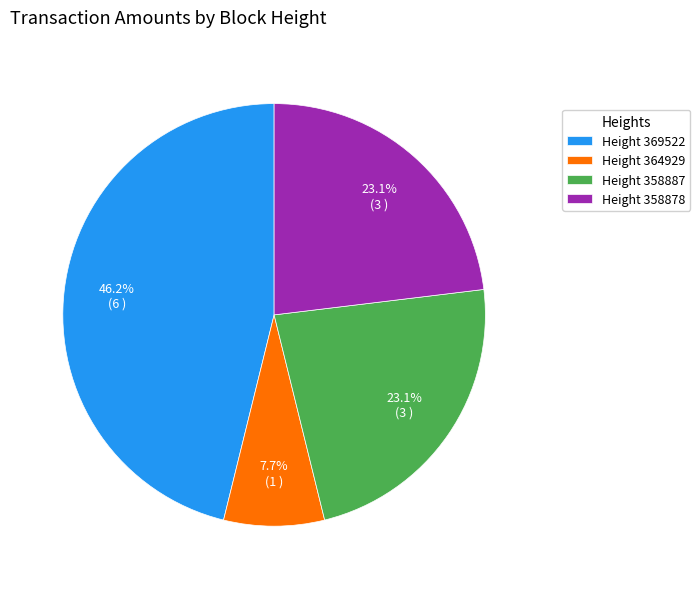

What percentage is the Height 358878 slice, to the nearest percent?

23%